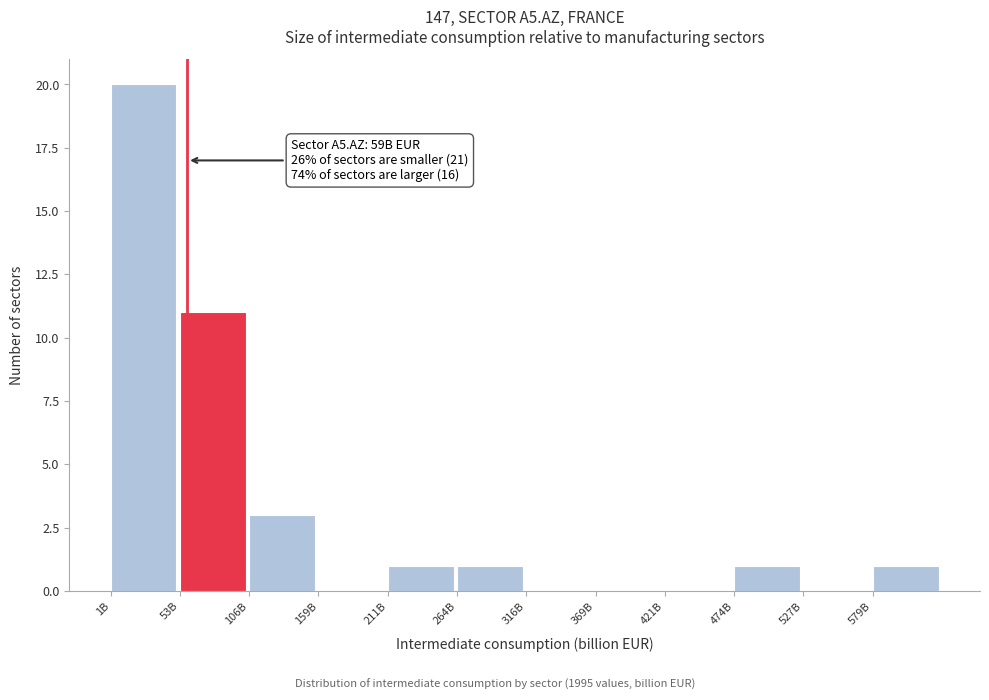

Reading left to right, extract all data points from this chart.

1B=20	53B=11	106B=3	159B=0	211B=1	264B=1	316B=0	369B=0	421B=0	474B=1	527B=0	579B=1